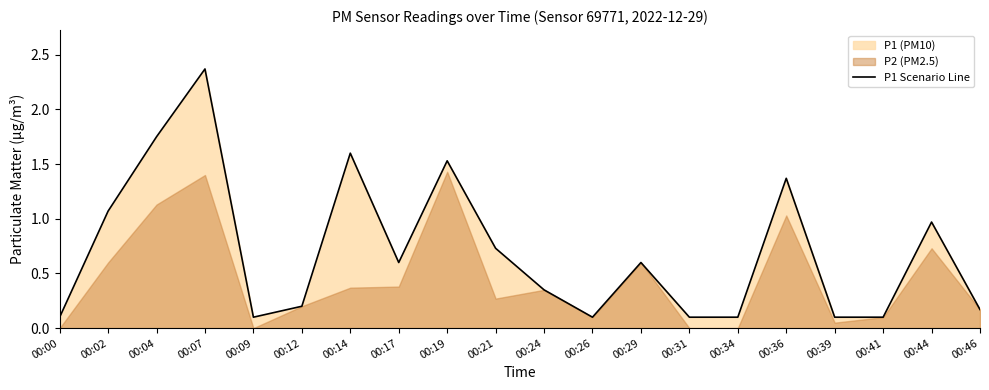

How many points are lower than both their immediate neighbors (excluding endpoints)?

3